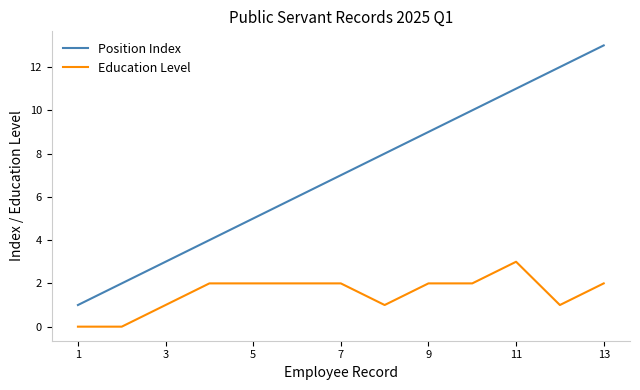

Rank the series by their maximum value, from lowest to highest.

Education Level, Position Index